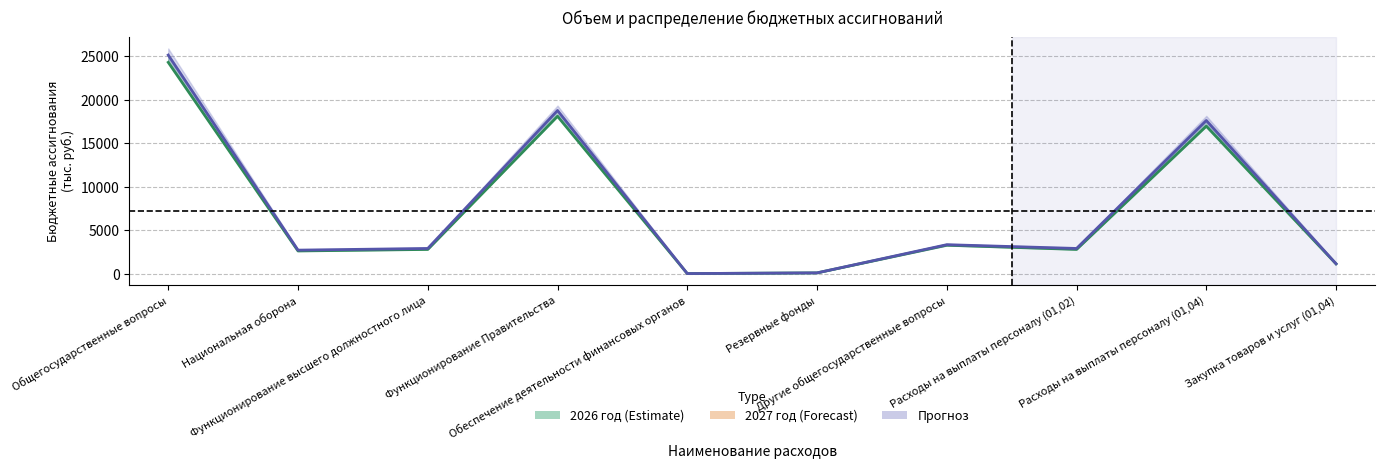

Which label corresponds to the smallest value in the chart?

Обеспечение деятельности финансовых органов